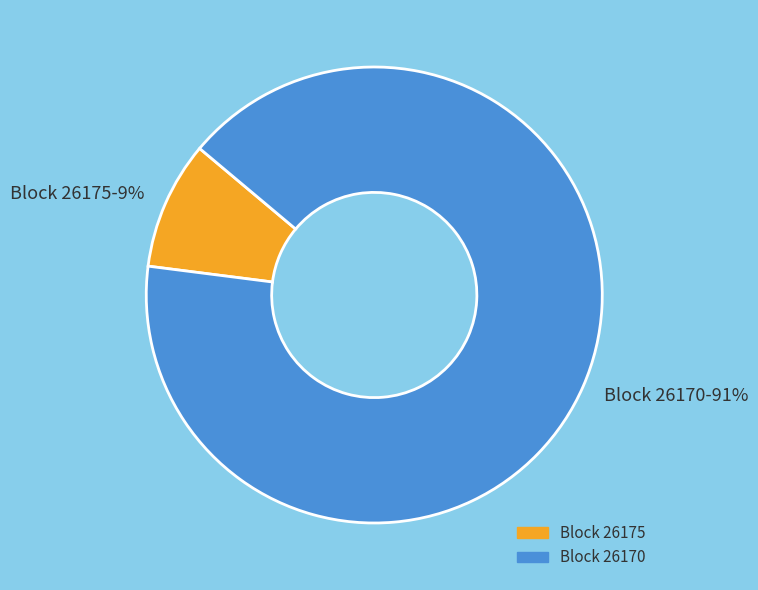

The Block 26170 slice represents 91% of the pie. True or false?

True